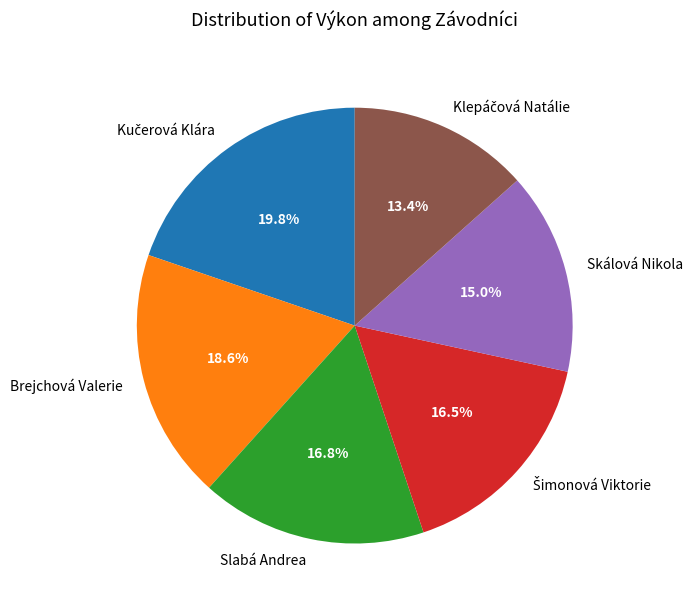

How many segments does this pie chart have?

6